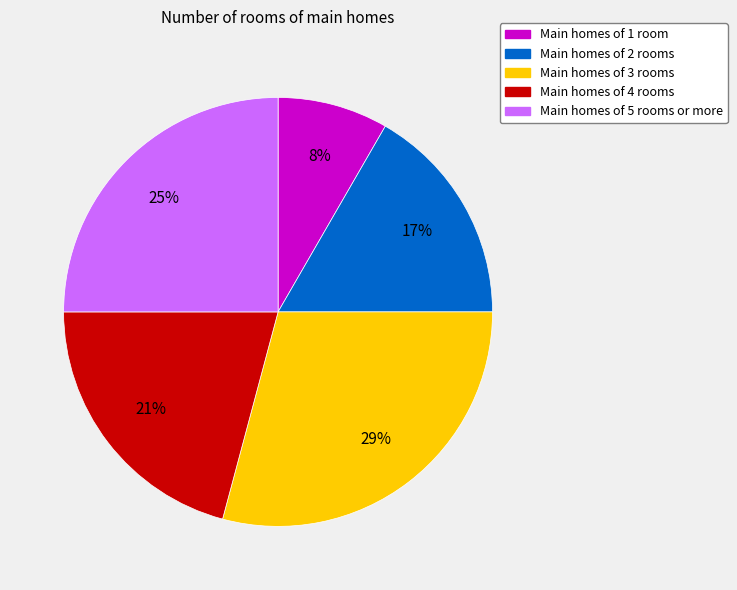

Is there any slice that represents more than half of the pie?

No